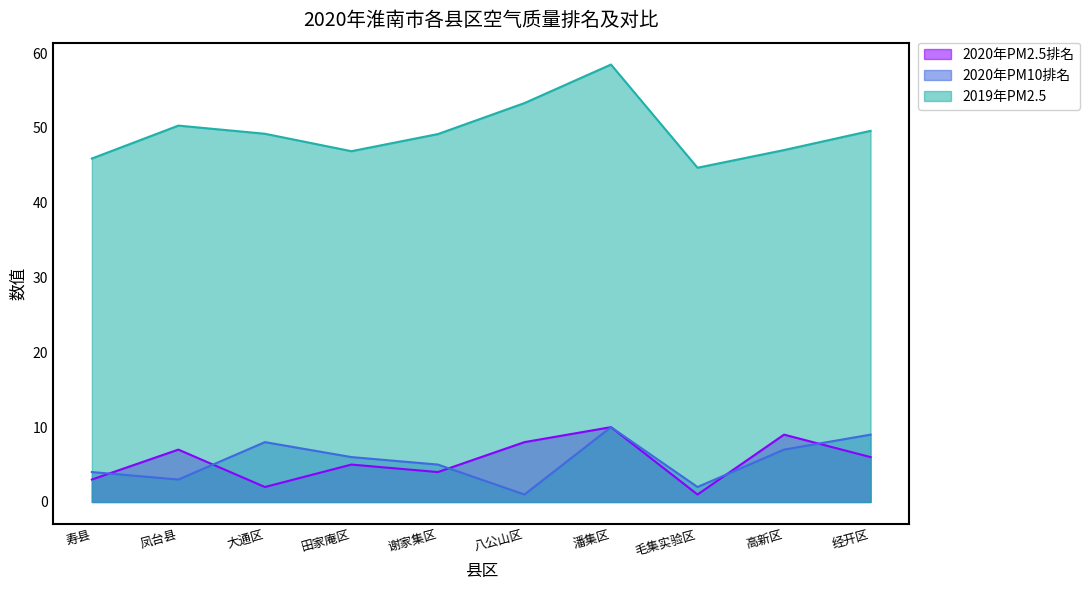

What is the smallest value displayed?

1.0